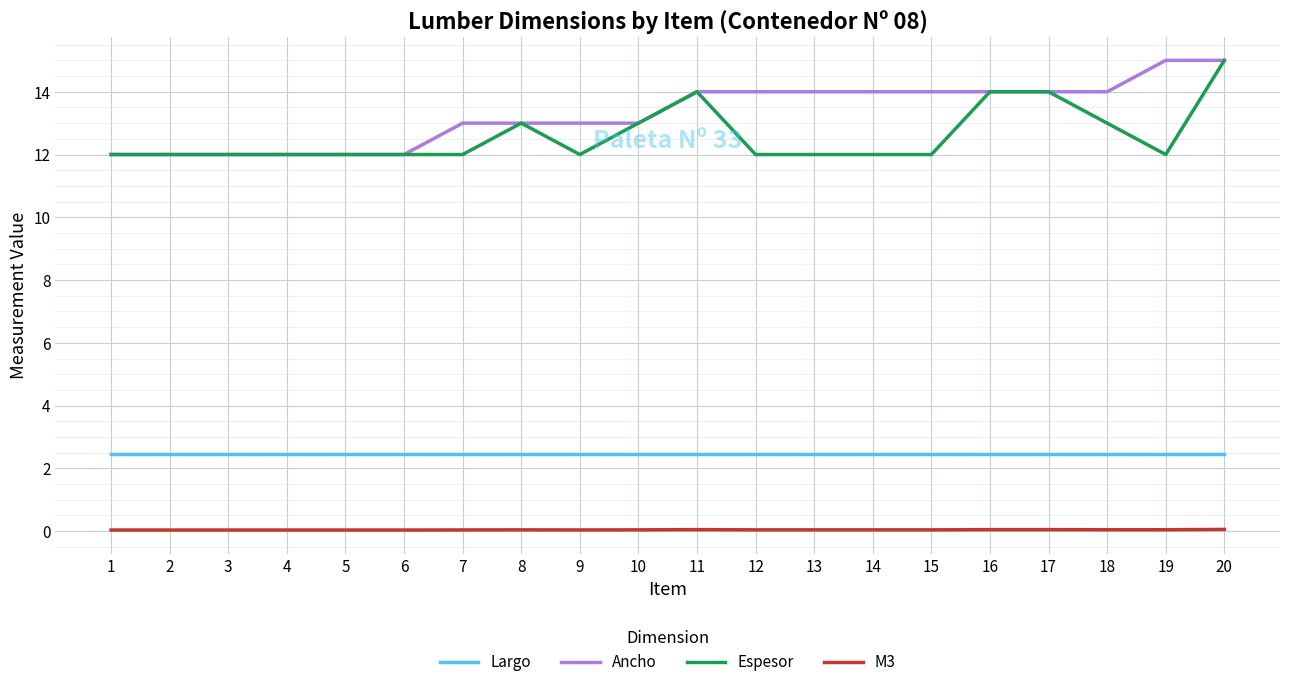

What is the maximum value shown in the chart?

15.0